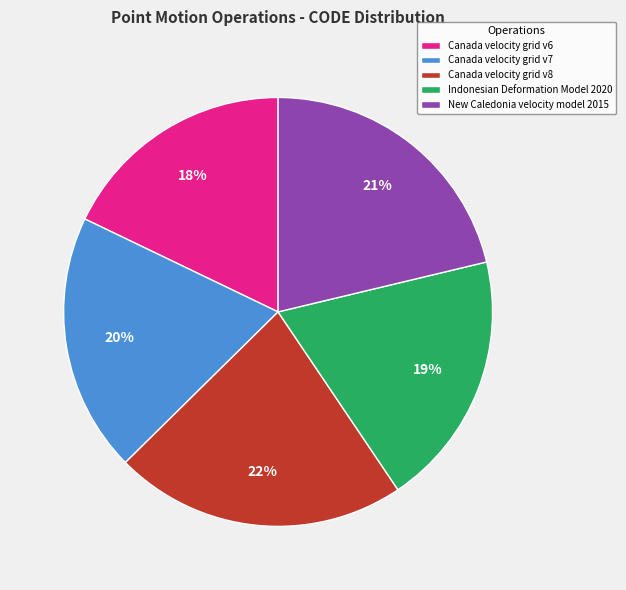

To the nearest percent, what percentage of the pie is Canada velocity grid v7?

20%